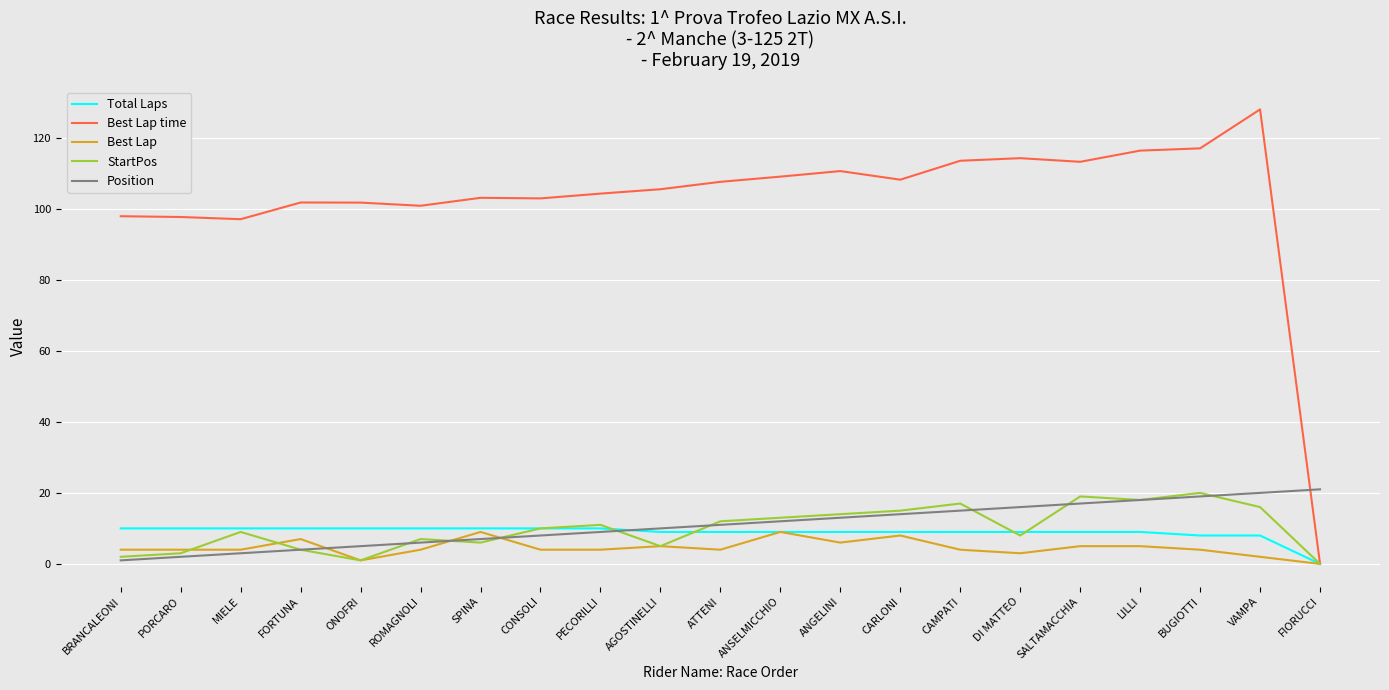

What value does the Position series have at LILLI?

18.0